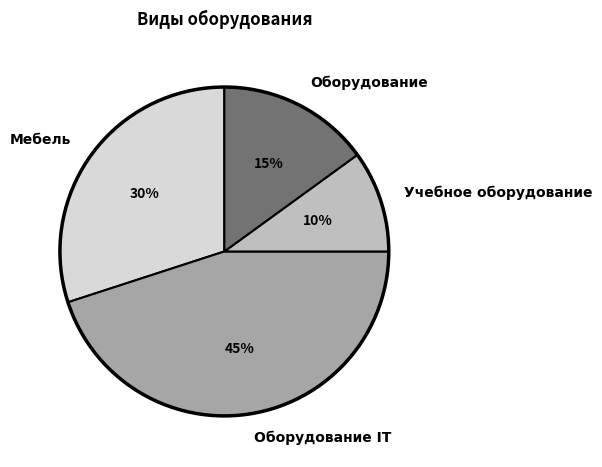

What percentage is the Учебное оборудование slice, to the nearest percent?

10%